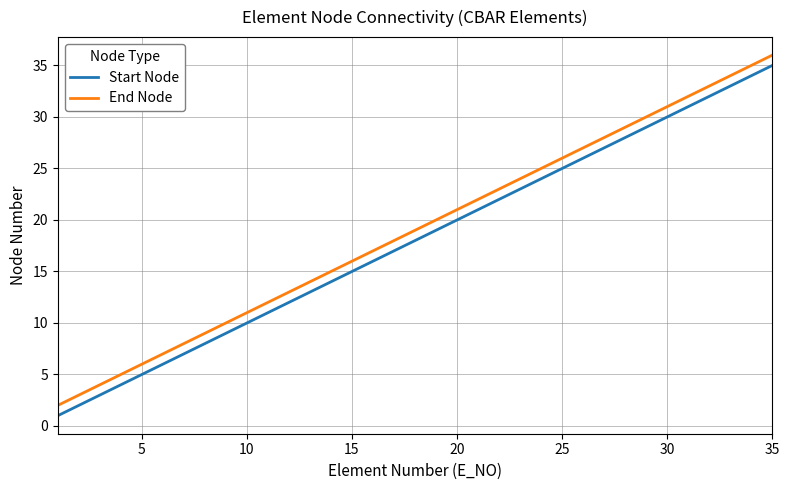

What is the highest value of the Start Node series?

35